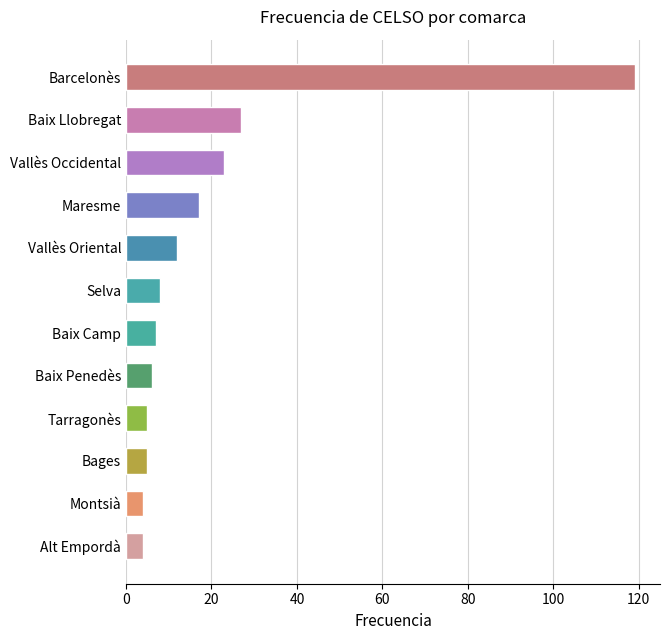

What is the difference between the second highest and minimum values?

23